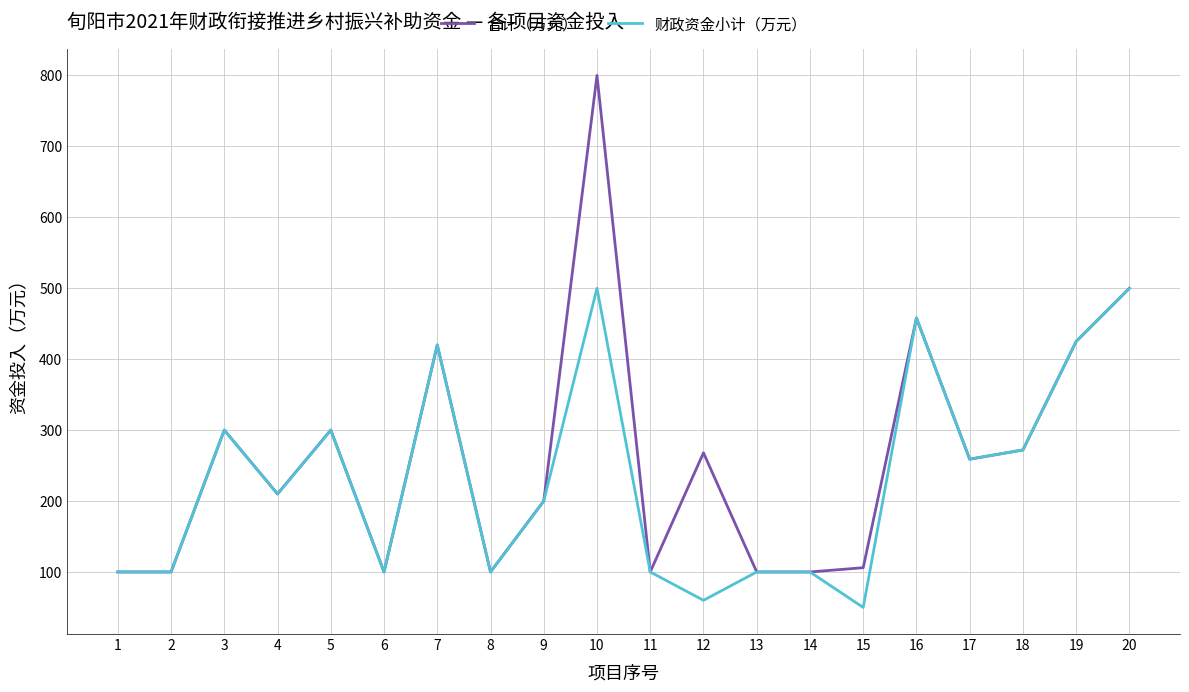

What is the difference between the second highest and second lowest values in the 财政资金小计（万元） series?

440